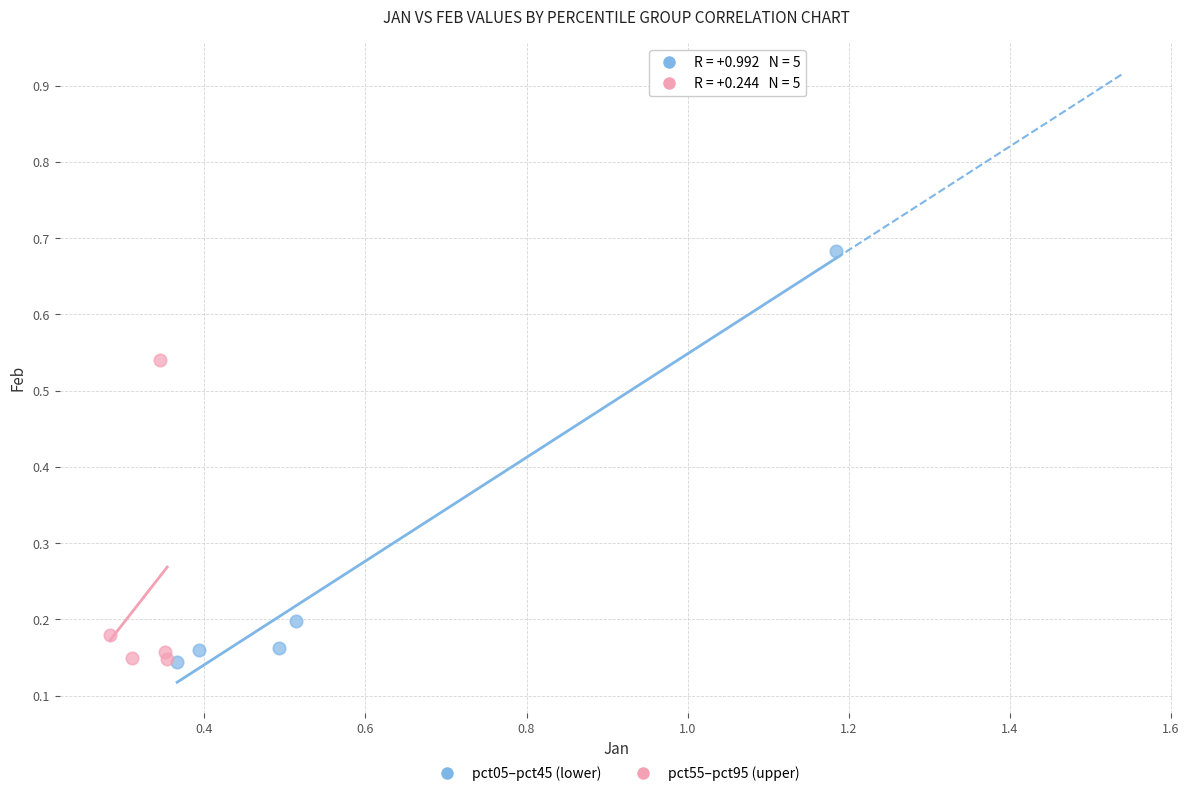

Which series has the widest spread of Y values?

pct05–pct45 (lower)